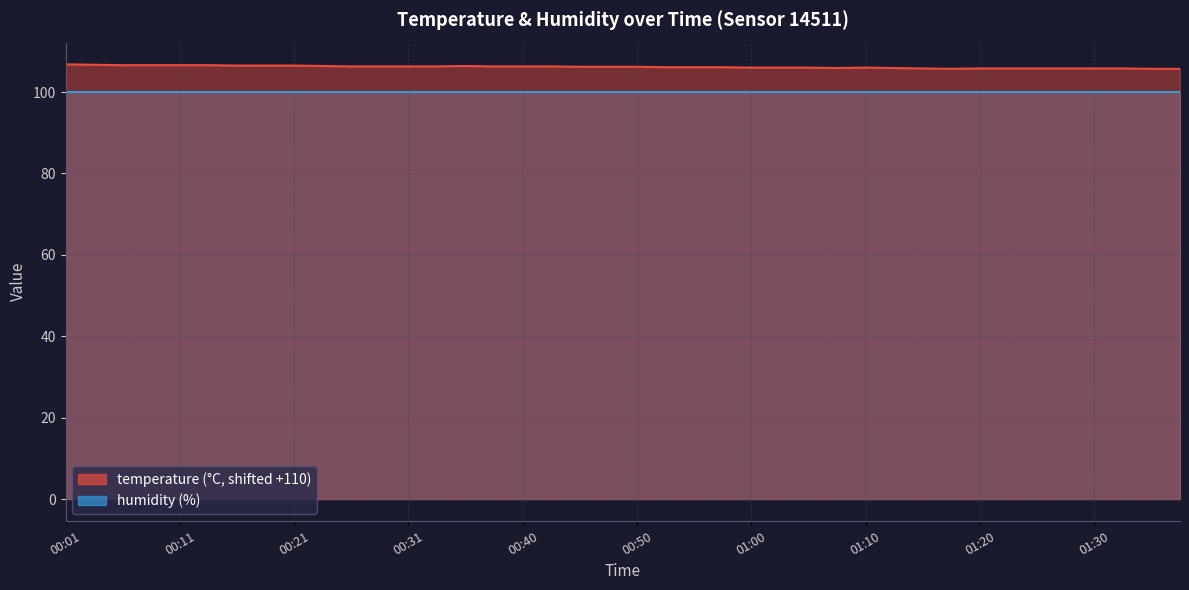

Reading left to right, extract all data points from this chart.

106.8	106.7	106.6	106.6	106.6	106.6	106.5	106.5	106.5	106.4	106.3	106.3	106.3	106.3	106.4	106.3	106.3	106.3	106.2	106.2	106.2	106.1	106.1	106.1	106.0	106.0	106.0	105.9	106.0	105.9	105.8	105.7	105.8	105.8	105.8	105.8	105.8	105.8	105.7	105.7